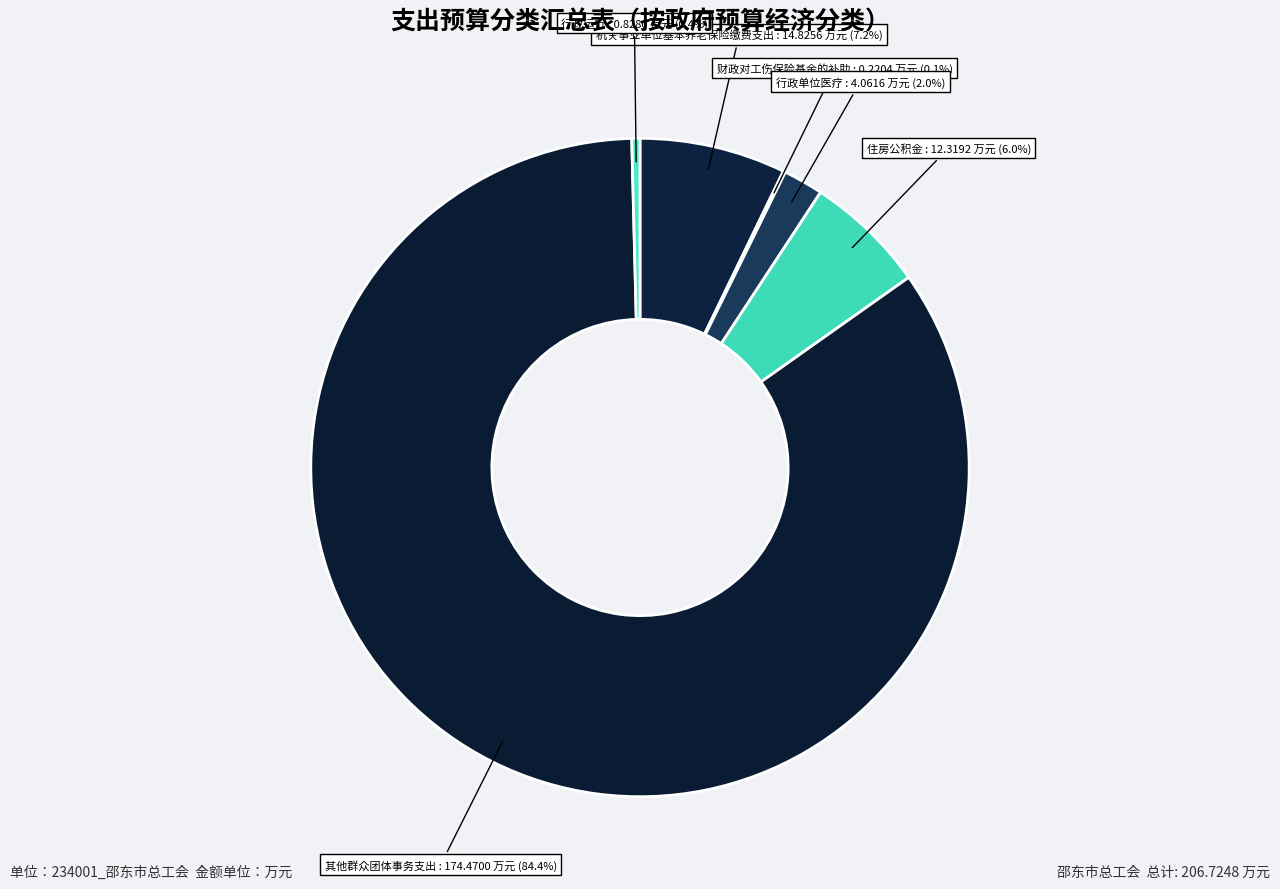

Does any single category account for the majority?

Yes